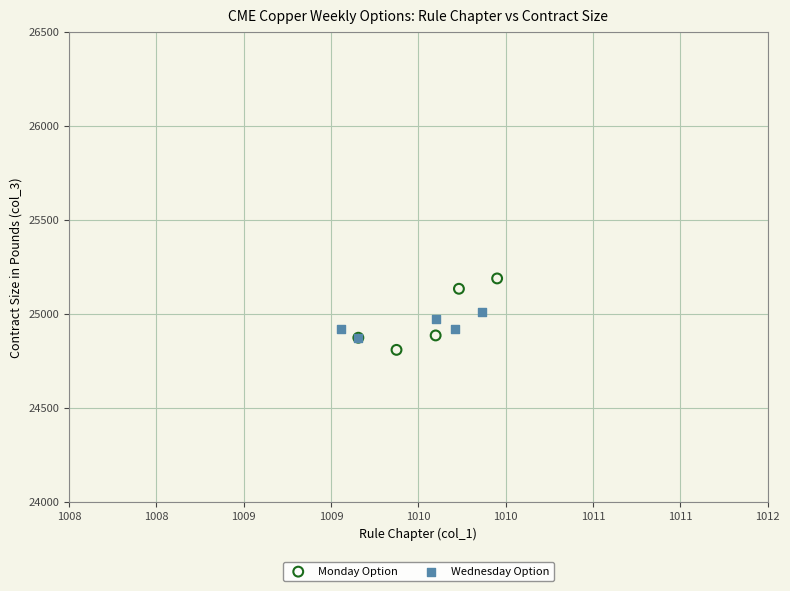

Which series contains the highest Y value?

Monday Option